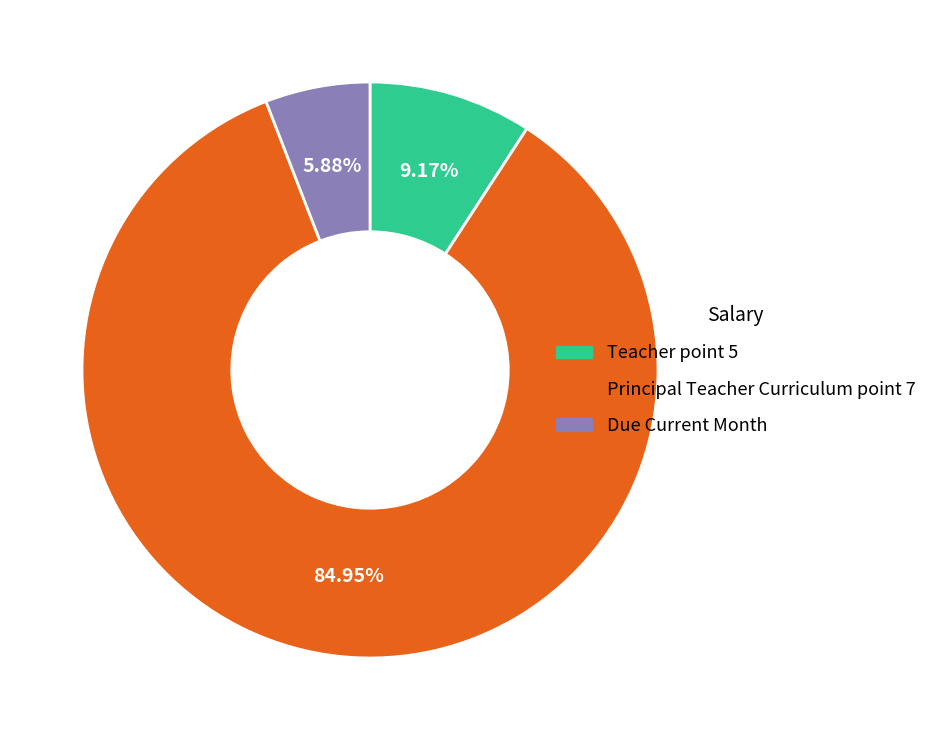

To the nearest percent, what is the difference between the largest and smallest slice percentages?

79%